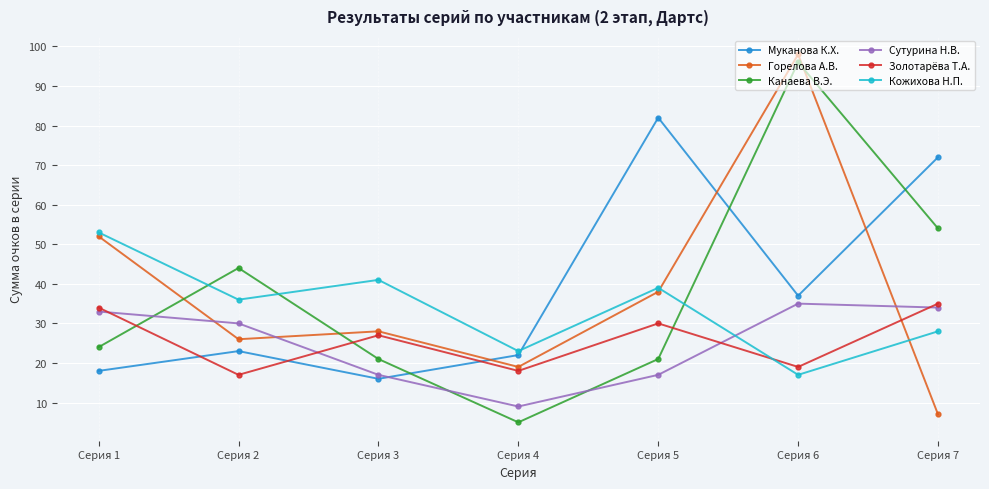

Is it true that Сутурина Н.В. equals 14 at Серия 7?

False